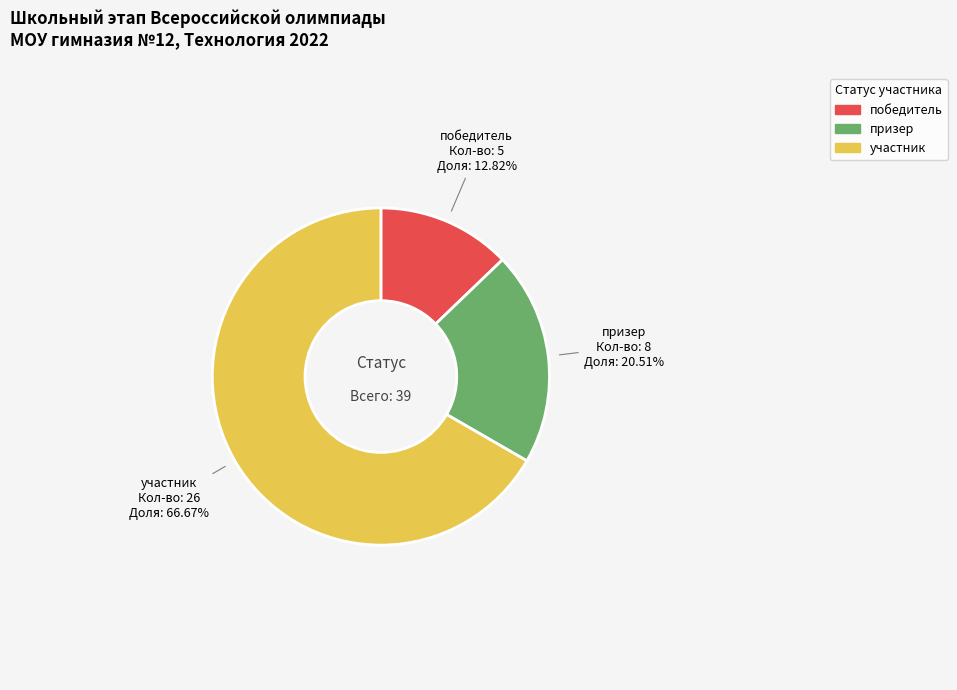

To the nearest percent, what is the combined percentage of участник and призер?

87%